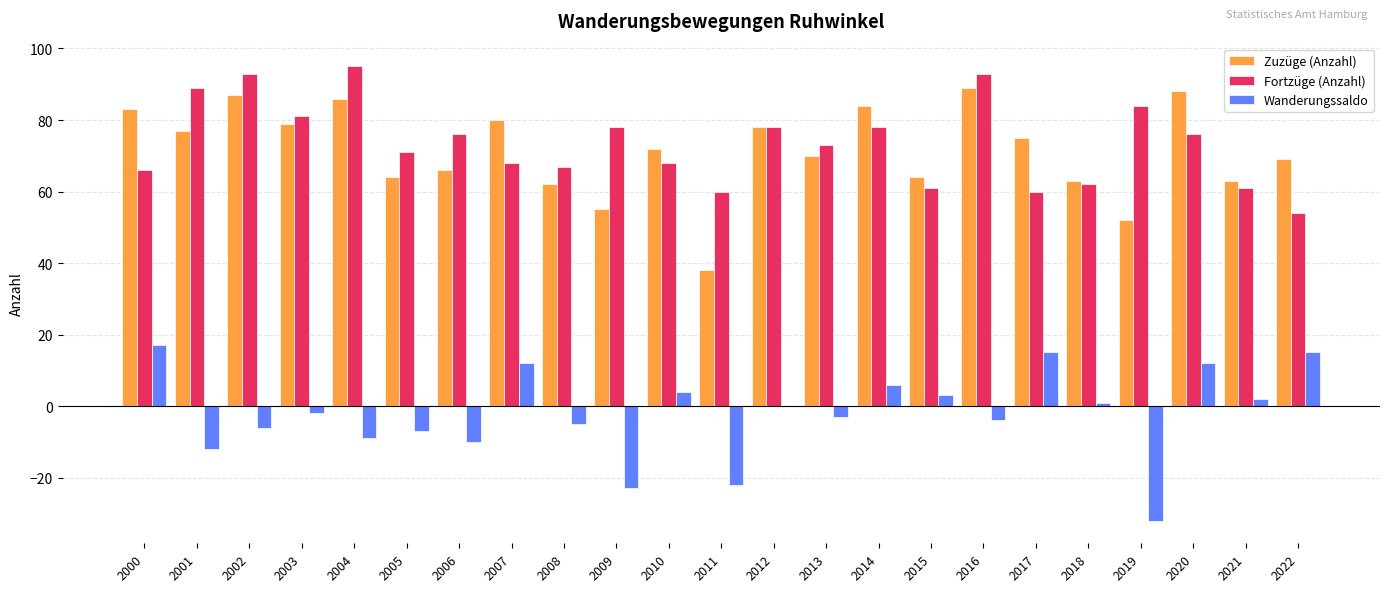

What is the sum of all Wanderungssaldo values?

-48